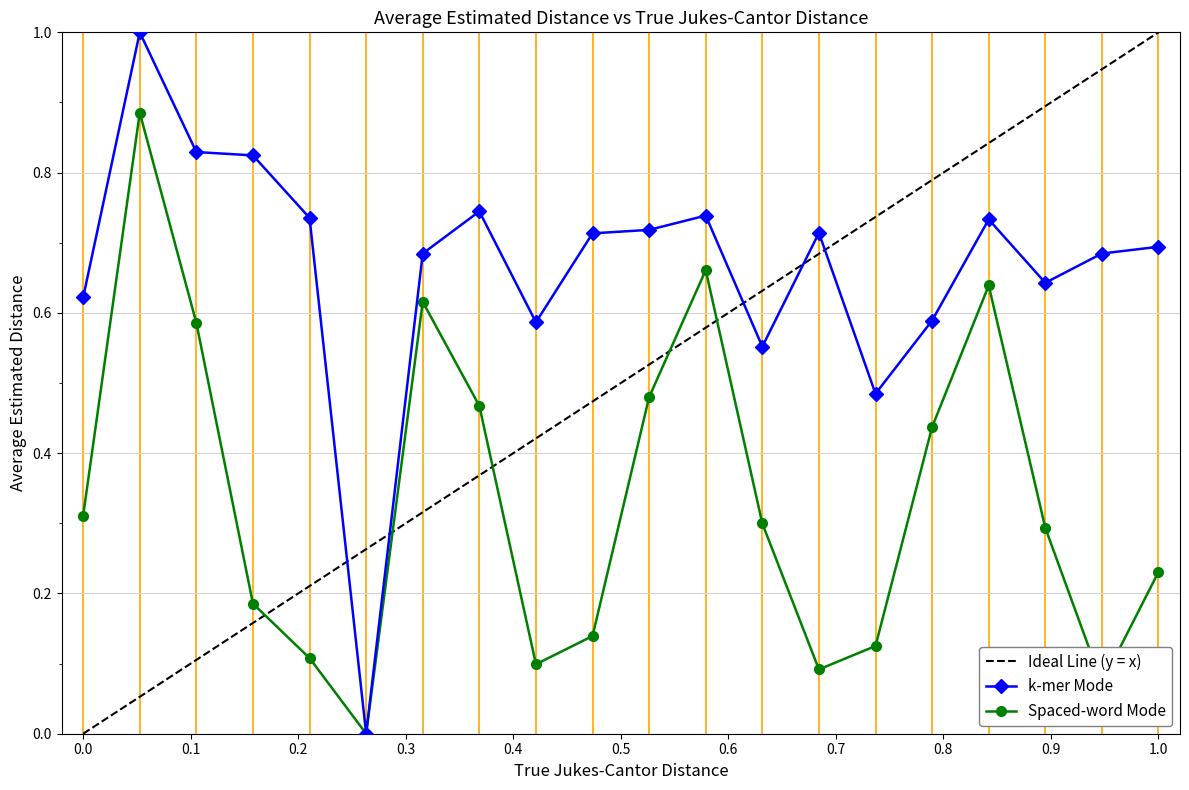

At which category does the chart reach its peak across all series?

2